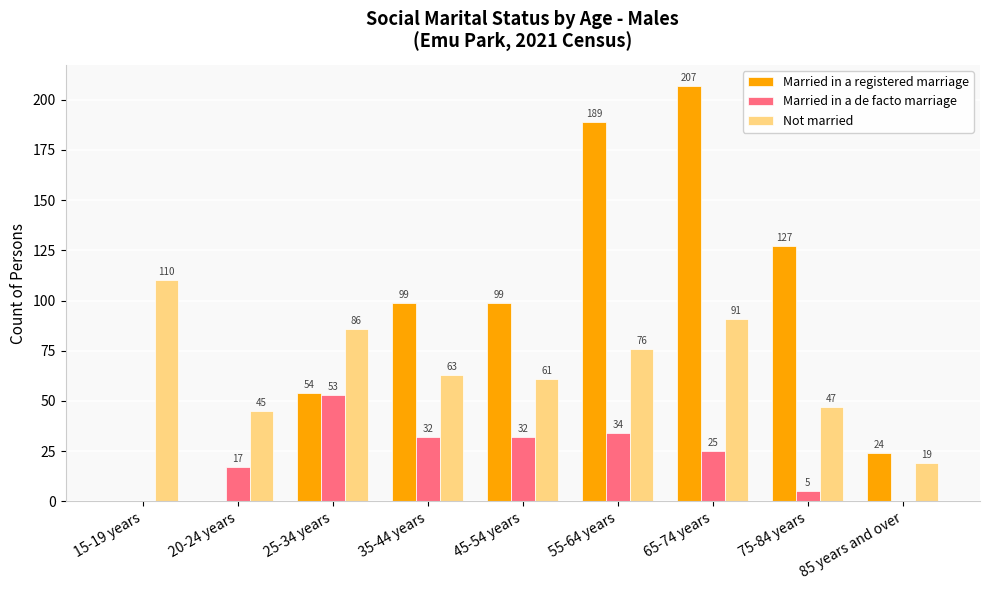

Reading left to right, what are all the values shown in this chart?

Married in a registered marriage: 15-19 years=0	20-24 years=0	25-34 years=54	35-44 years=99	45-54 years=99	55-64 years=189	65-74 years=207	75-84 years=127	85 years and over=24
Married in a de facto marriage: 15-19 years=0	20-24 years=17	25-34 years=53	35-44 years=32	45-54 years=32	55-64 years=34	65-74 years=25	75-84 years=5	85 years and over=0
Not married: 15-19 years=110	20-24 years=45	25-34 years=86	35-44 years=63	45-54 years=61	55-64 years=76	65-74 years=91	75-84 years=47	85 years and over=19